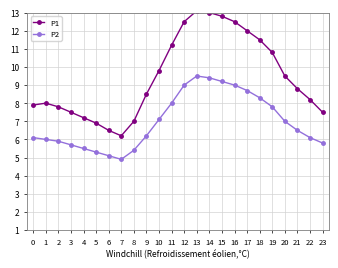

True or false: P2 has a value of 5.3 at 13.

False